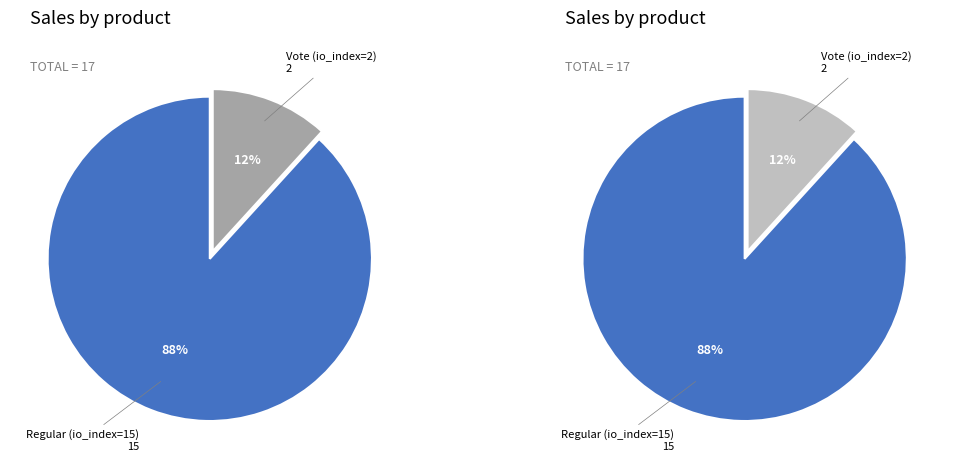

Is Vote (io_index=2) the majority of the pie?

No